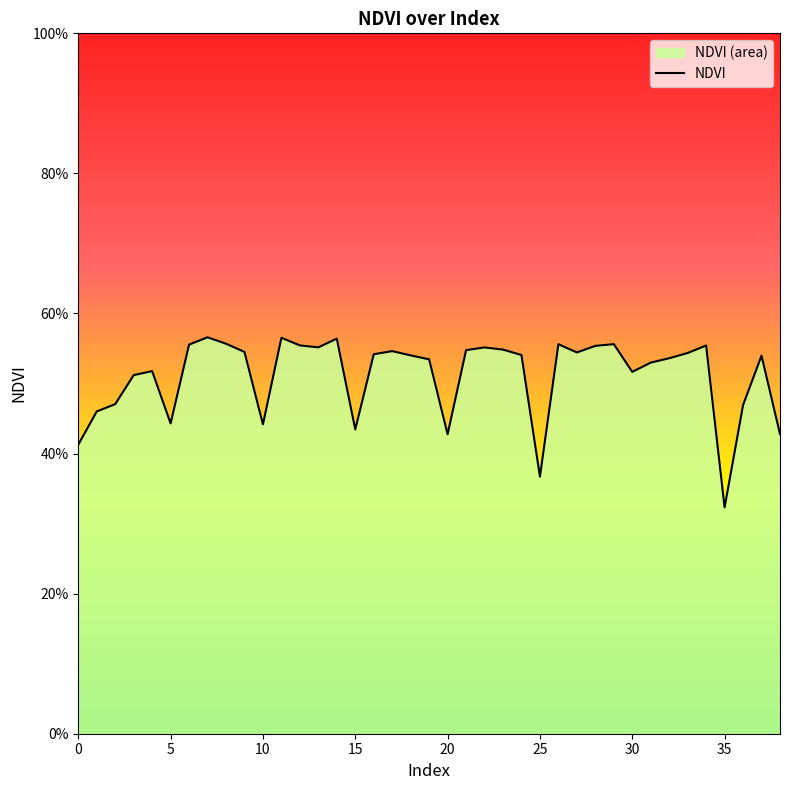

The value at 18 is 0.9. True or false?

False